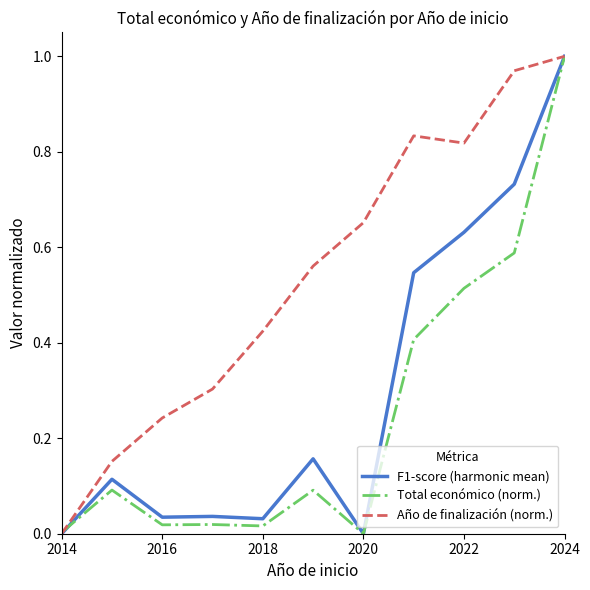

List the series in order of their overall mean, lowest first.

Total económico (norm.), F1-score (harmonic mean), Año de finalización (norm.)